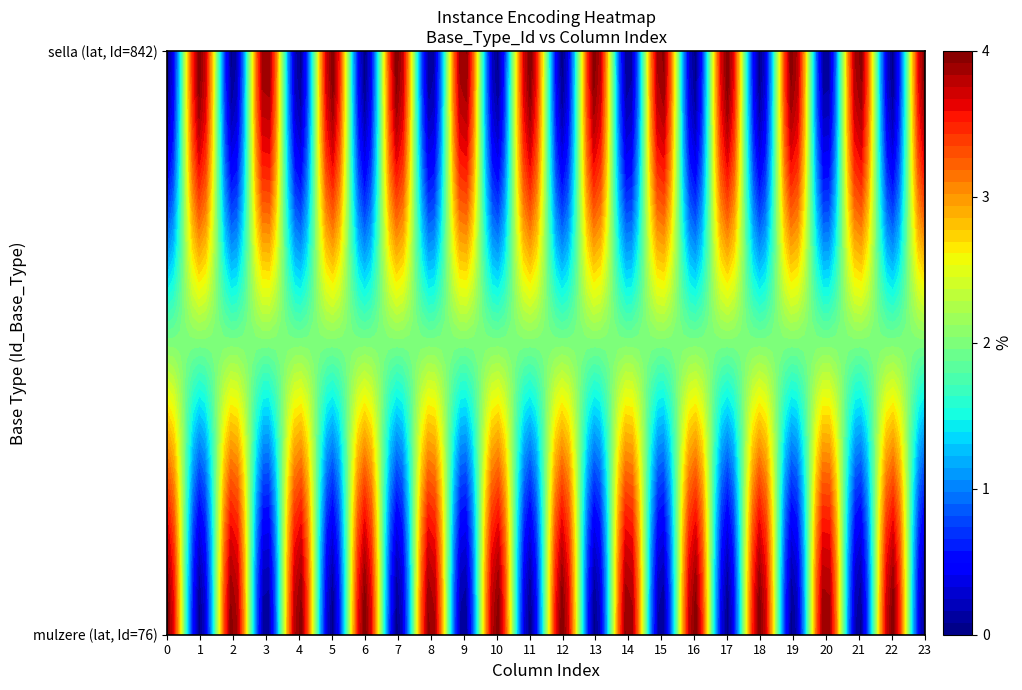

How many 76 values are between 0 and 4?

24